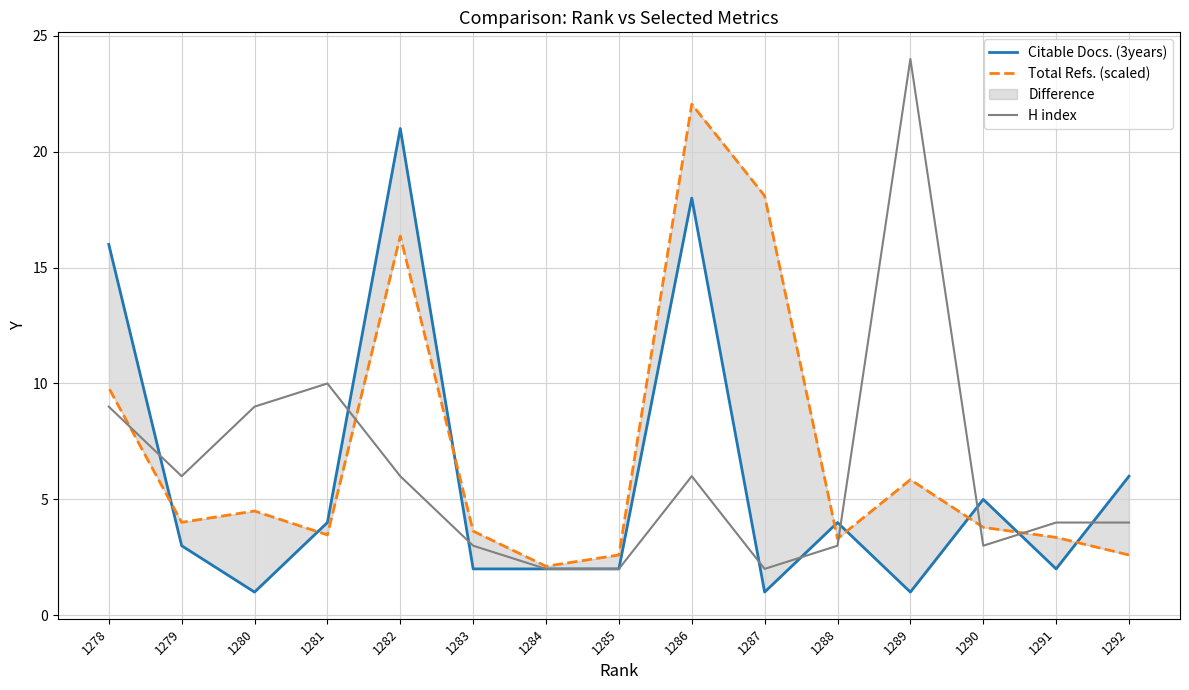

Is this an area chart (filled region under the line)?

No